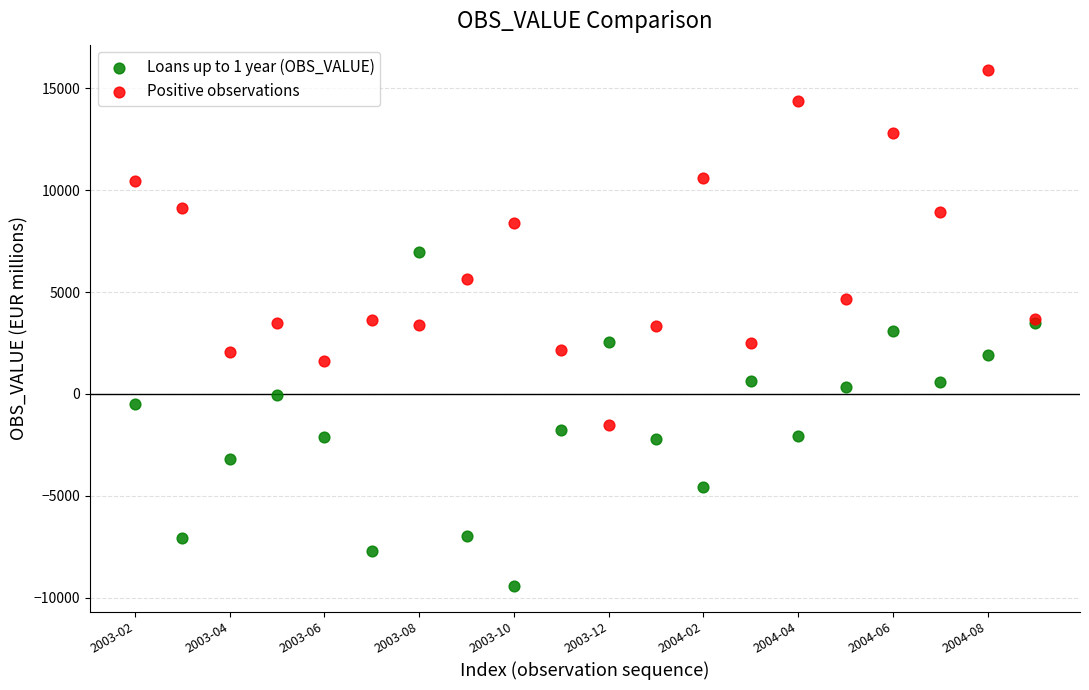

Which series contains the lowest Y value?

Loans up to 1 year (OBS_VALUE)